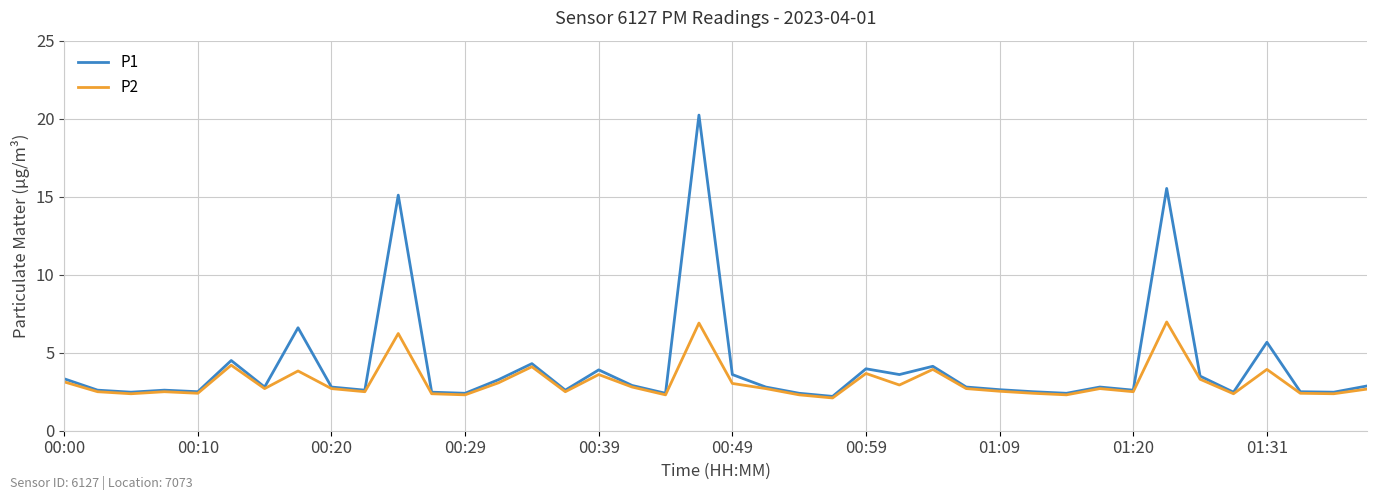

Does the chart have visible grid lines?

Yes